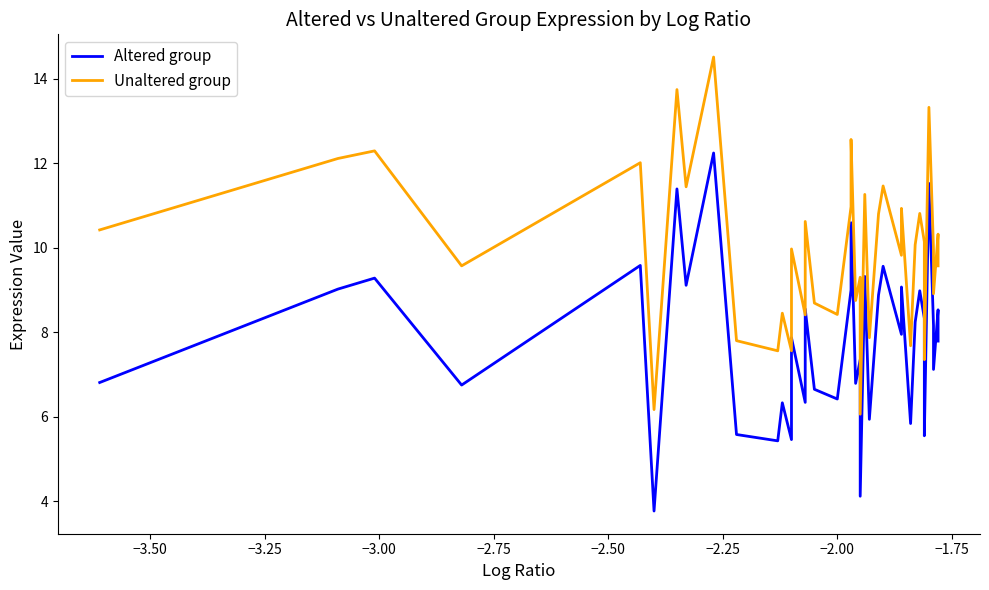

What is the difference between the maximum and second lowest values in the Altered group series?

8.1